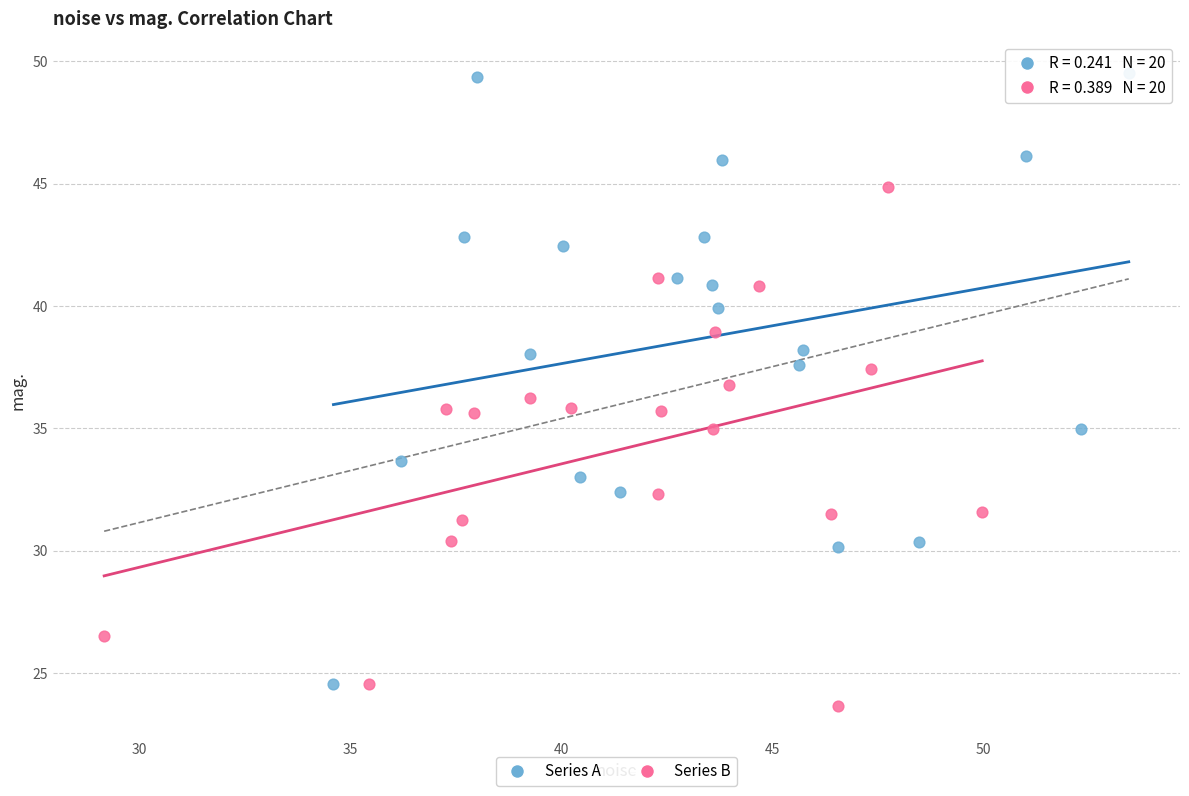

Which series reaches the maximum Y coordinate?

Series A